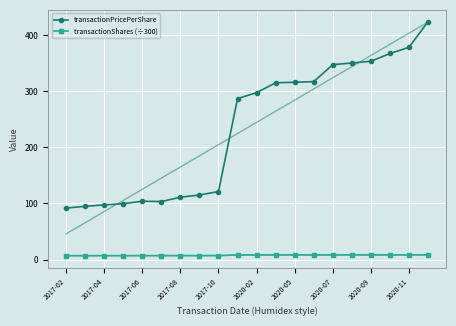

The value of transactionPricePerShare at 2017-02 is 49.2. True or false?

False